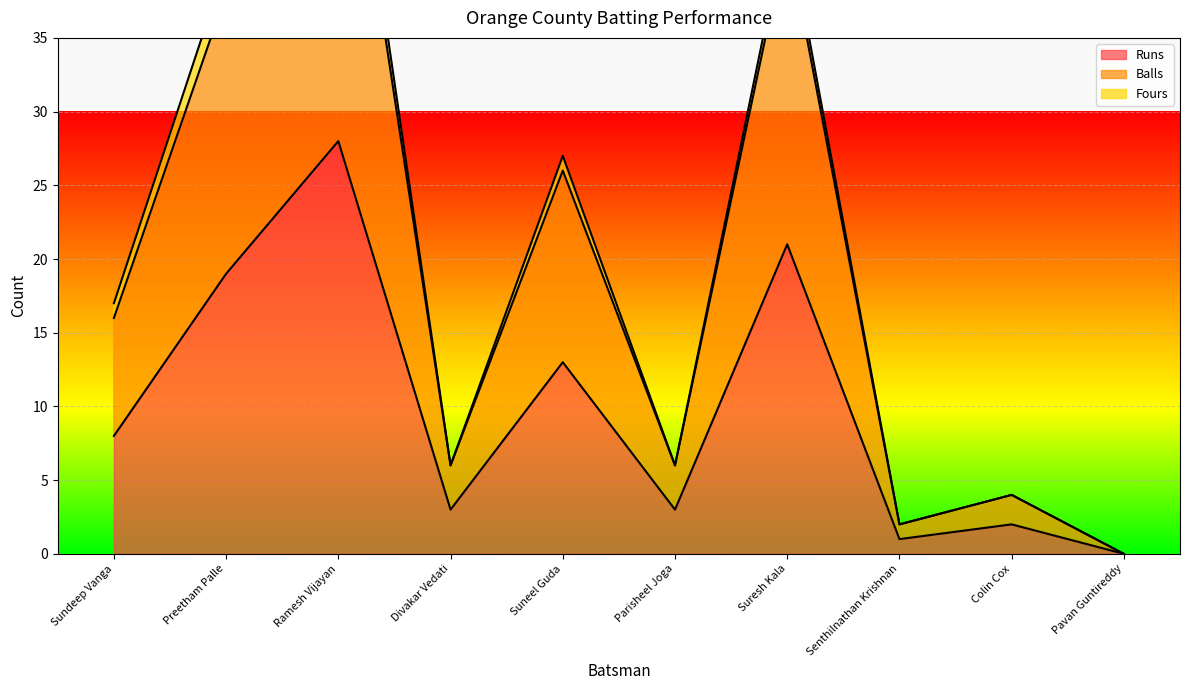

How many interior local peaks does the Runs series have?

4